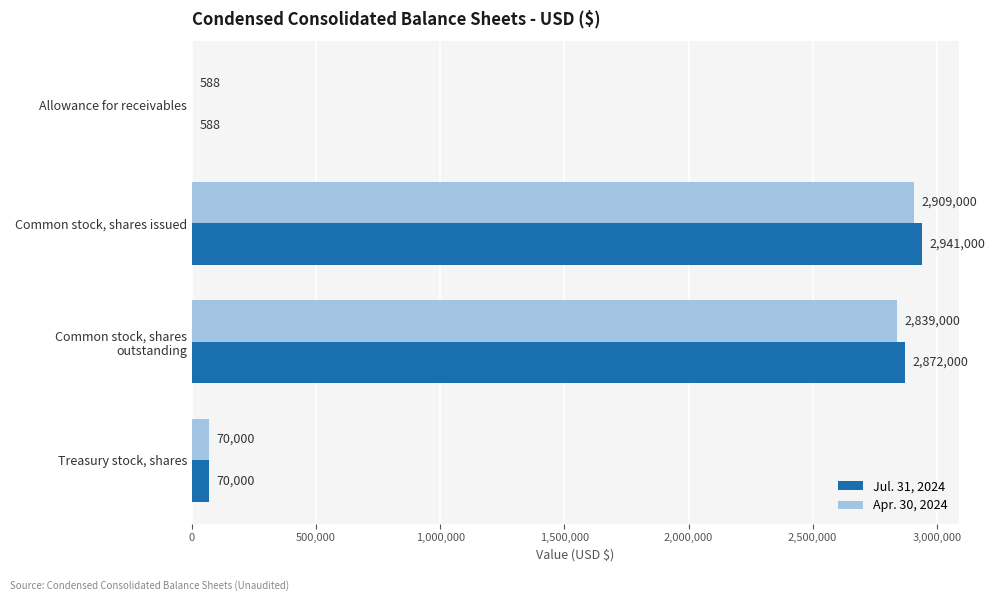

Which series changed the most between Common stock, shares issued and Treasury stock, shares?

Jul. 31, 2024